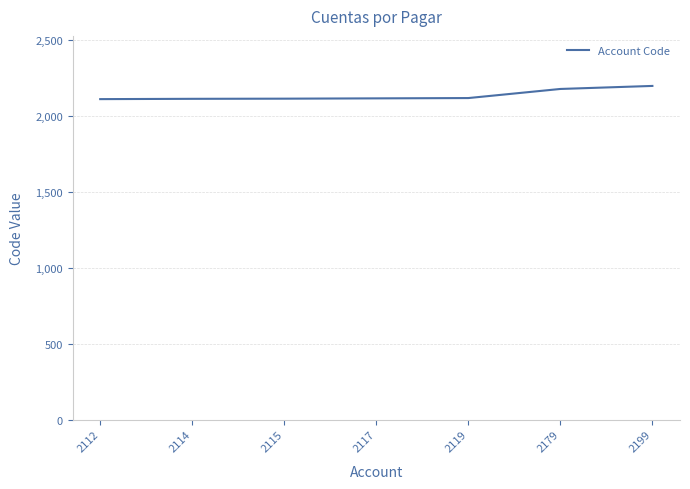

The chart shows a value of 979 at 2117. True or false?

False